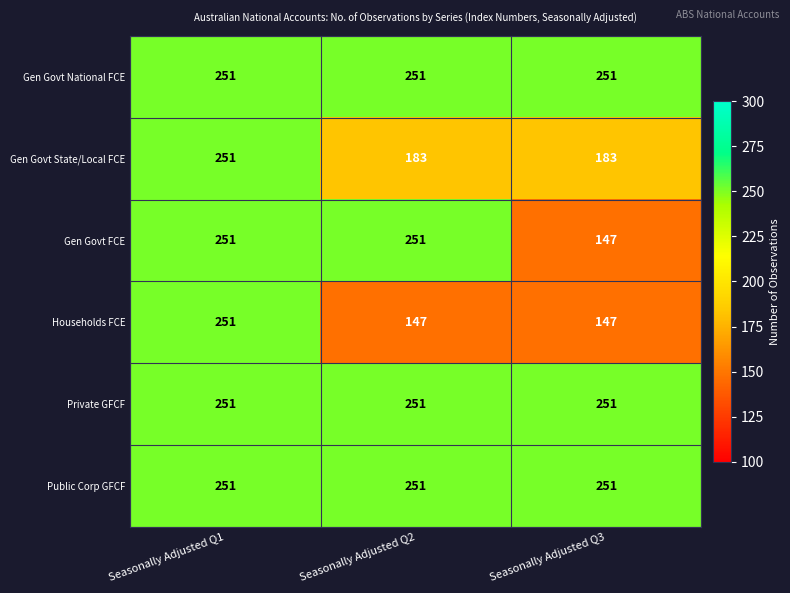

True or false: Gen Govt State/Local FCE has a value of 251 at Seasonally Adjusted Q1.

True